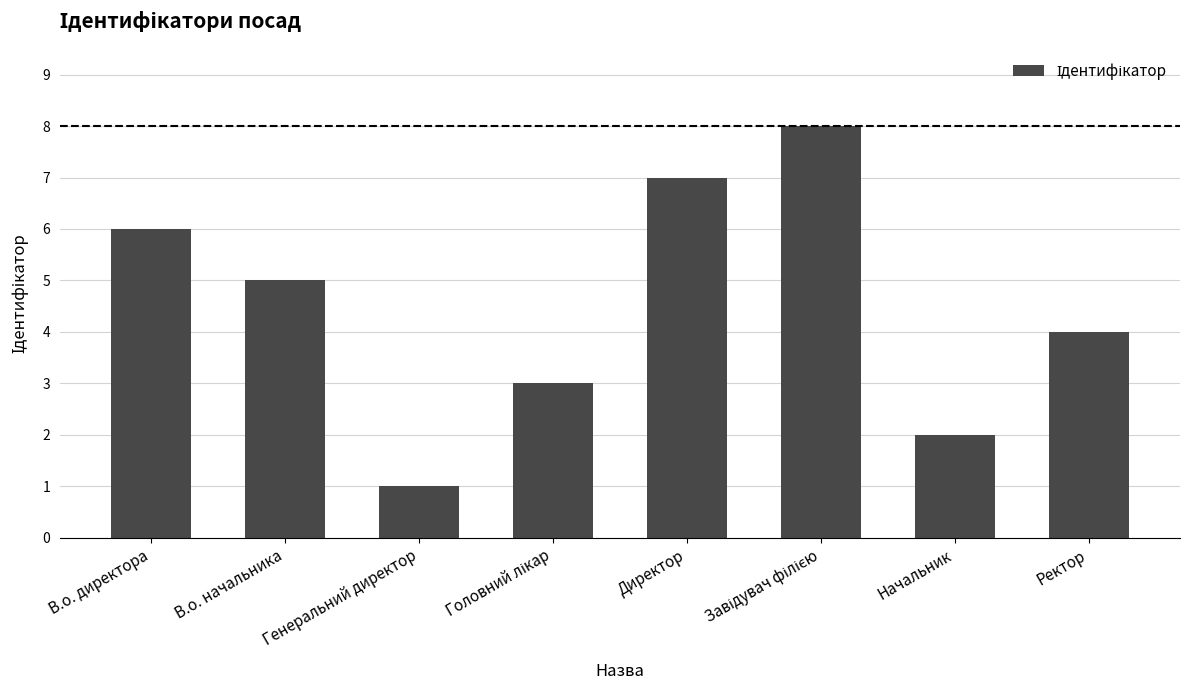

How many bars are there in total?

8